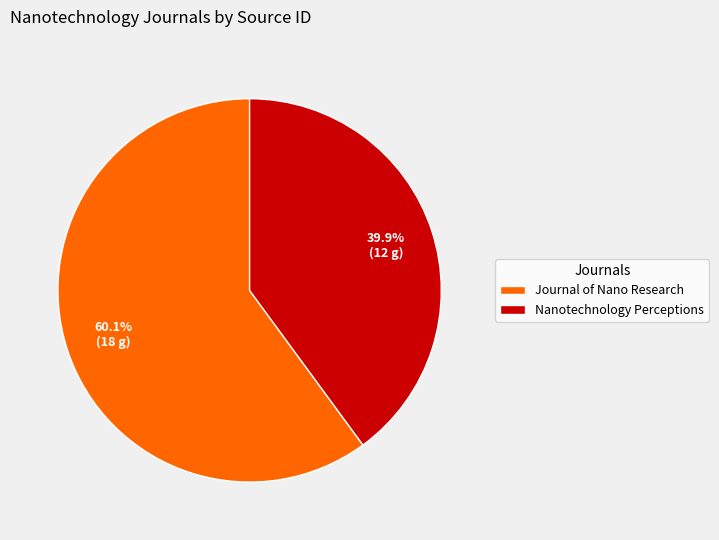

How many segments does this pie chart have?

2